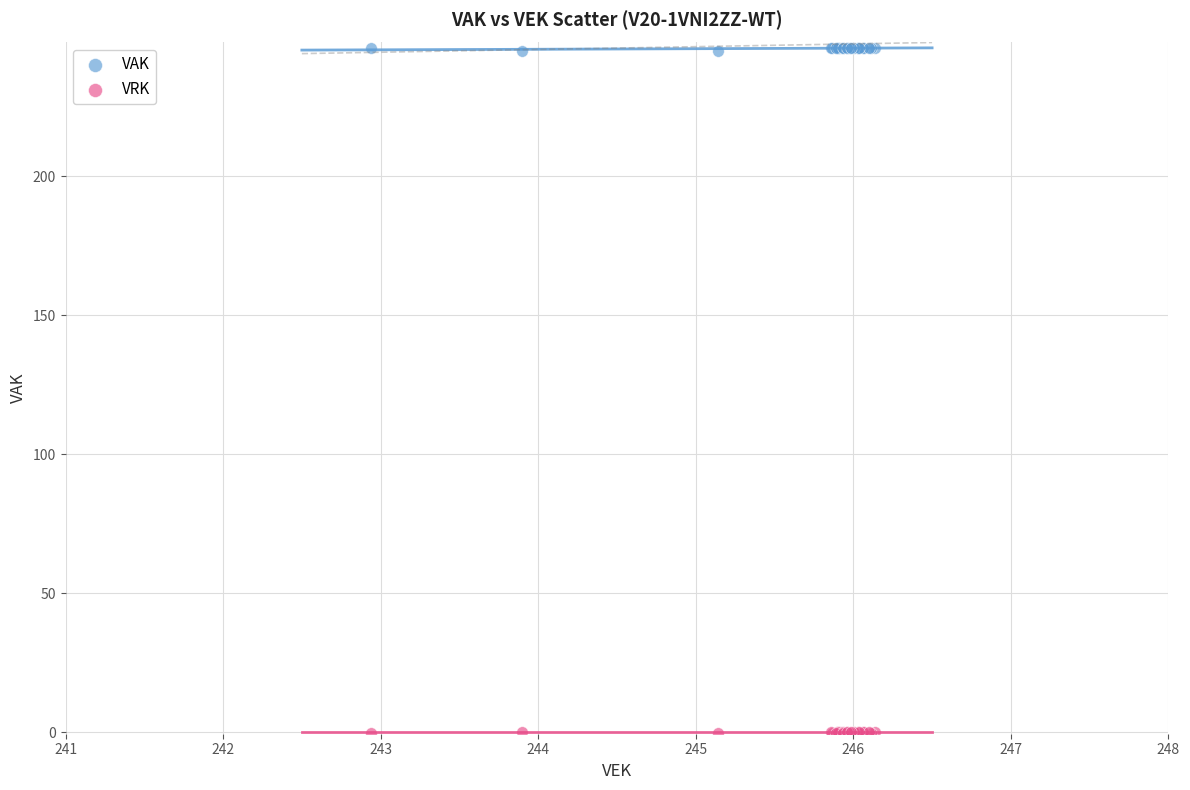

Which series contains the highest Y value?

VAK